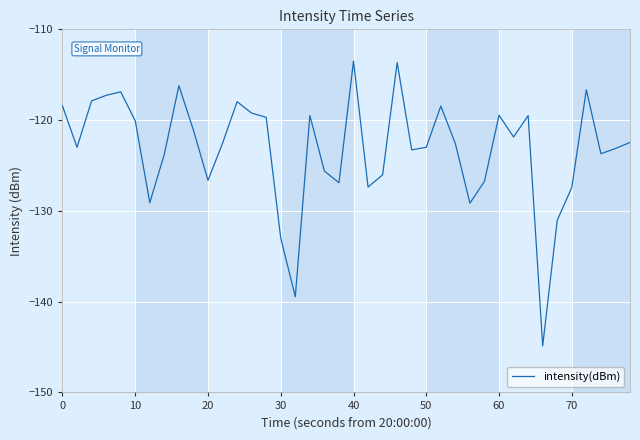

What is the difference between the maximum and minimum values?

31.4